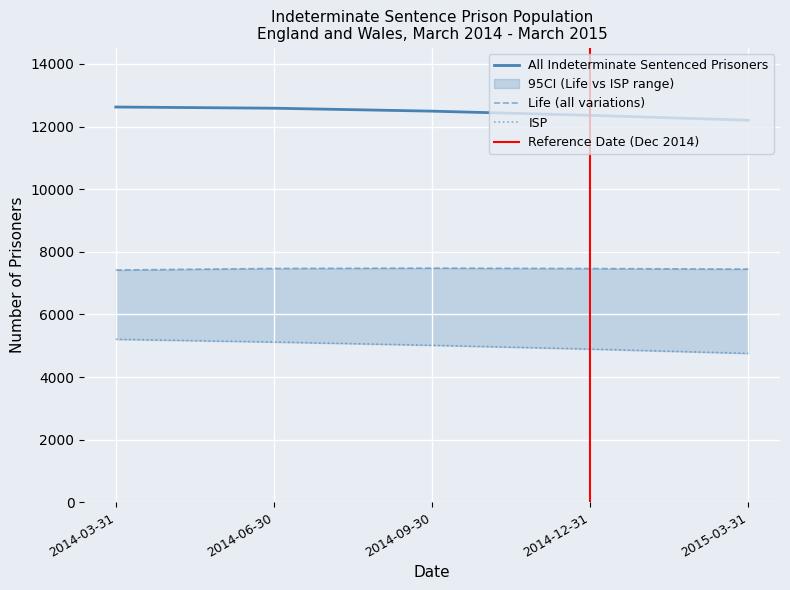

At which label is Life (all variations) closest to 7448?

2015-03-31